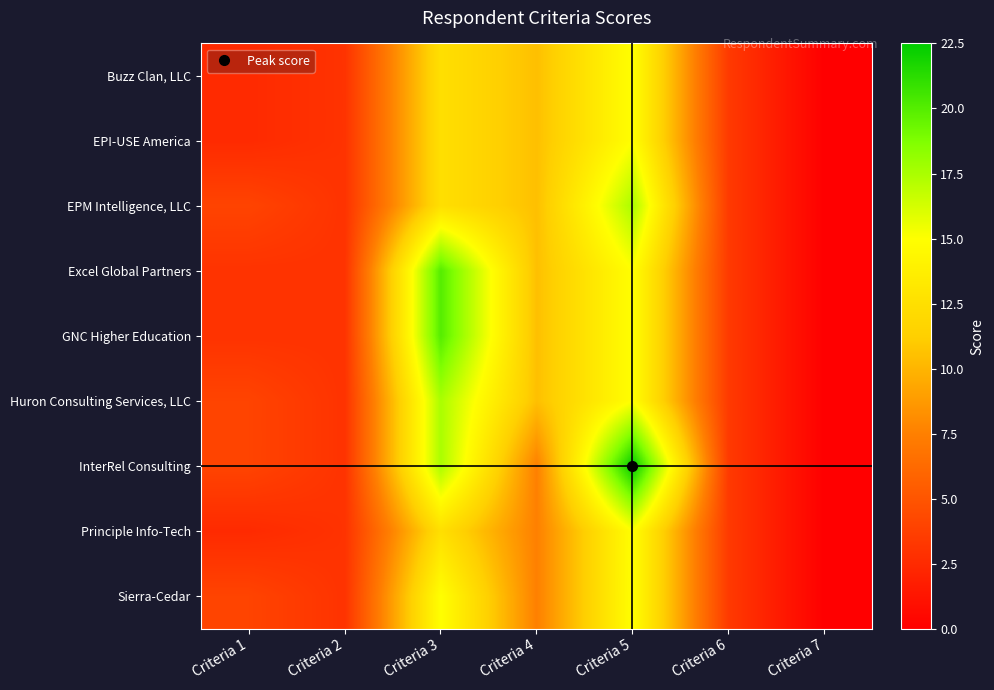

Reading right to left, what are all the values shown in this chart?

Buzz Clan, LLC: Criteria 7=0.0	Criteria 6=3.4	Criteria 5=15.0	Criteria 4=10.5	Criteria 3=12.5	Criteria 2=3.0	Criteria 1=2.5
EPI-USE America: Criteria 7=0.0	Criteria 6=3.4	Criteria 5=15.0	Criteria 4=10.5	Criteria 3=12.5	Criteria 2=3.0	Criteria 1=2.5
EPM Intelligence, LLC: Criteria 7=0.0	Criteria 6=3.4	Criteria 5=17.5	Criteria 4=10.5	Criteria 3=12.5	Criteria 2=3.0	Criteria 1=4.0
Excel Global Partners: Criteria 7=0.0	Criteria 6=3.4	Criteria 5=15.0	Criteria 4=10.5	Criteria 3=20.0	Criteria 2=3.0	Criteria 1=3.0
GNC Higher Education: Criteria 7=0.0	Criteria 6=3.4	Criteria 5=15.0	Criteria 4=10.5	Criteria 3=20.0	Criteria 2=3.0	Criteria 1=3.0
Huron Consulting Services, LLC: Criteria 7=0.0	Criteria 6=3.4	Criteria 5=15.0	Criteria 4=10.5	Criteria 3=17.5	Criteria 2=3.0	Criteria 1=4.0
InterRel Consulting: Criteria 7=0.0	Criteria 6=3.4	Criteria 5=22.5	Criteria 4=7.5	Criteria 3=17.5	Criteria 2=3.0	Criteria 1=4.0
Principle Info-Tech: Criteria 7=0.0	Criteria 6=3.4	Criteria 5=15.0	Criteria 4=7.5	Criteria 3=12.5	Criteria 2=3.0	Criteria 1=2.5
Sierra-Cedar: Criteria 7=0.0	Criteria 6=3.4	Criteria 5=15.0	Criteria 4=7.5	Criteria 3=15.0	Criteria 2=3.0	Criteria 1=4.0